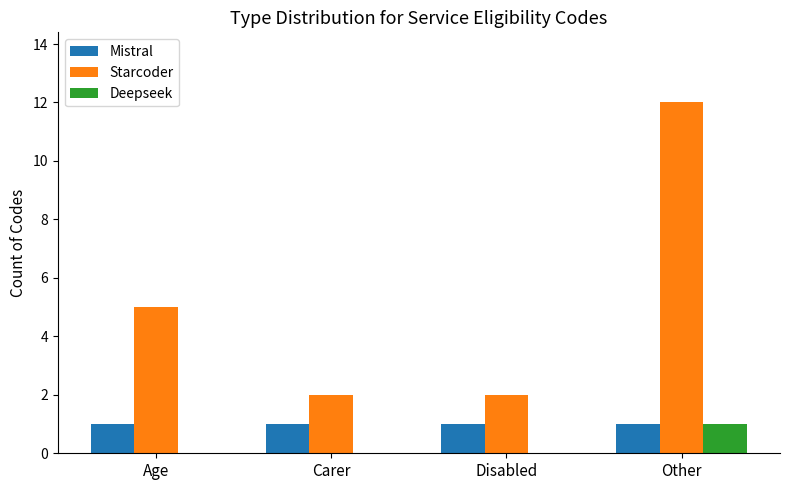

What is the sum of all Mistral values?

4